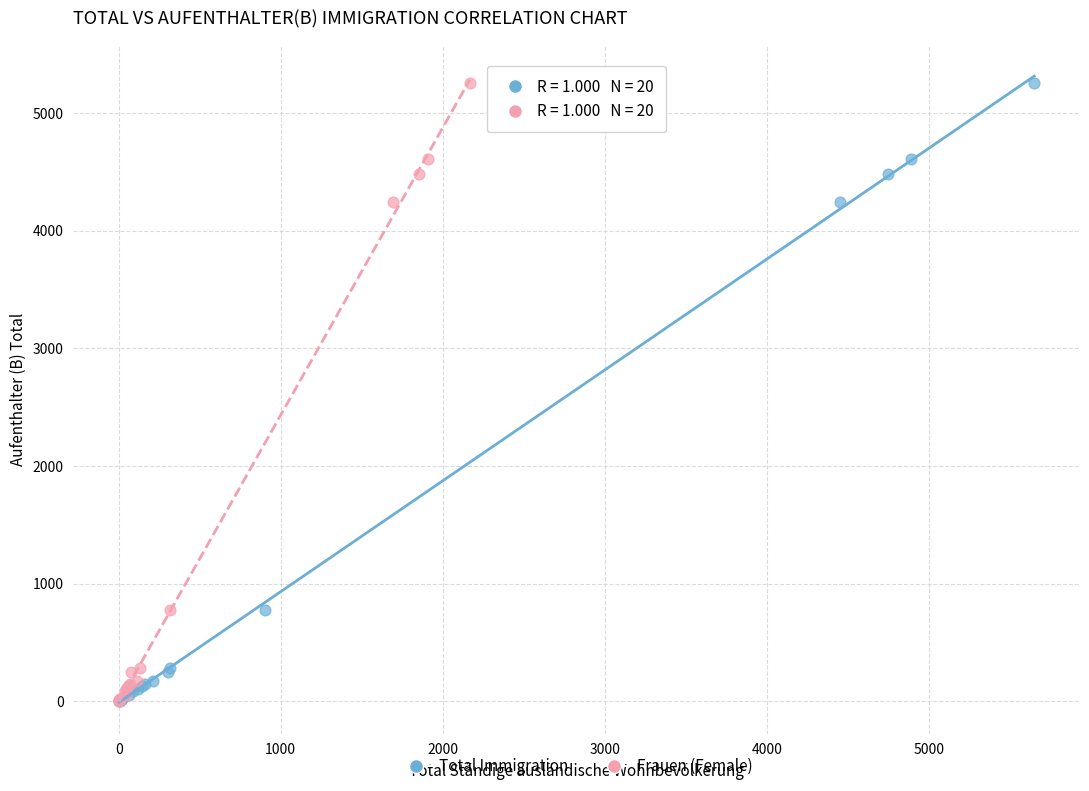

What are all the series names shown in the legend?

Total Immigration, Frauen (Female)